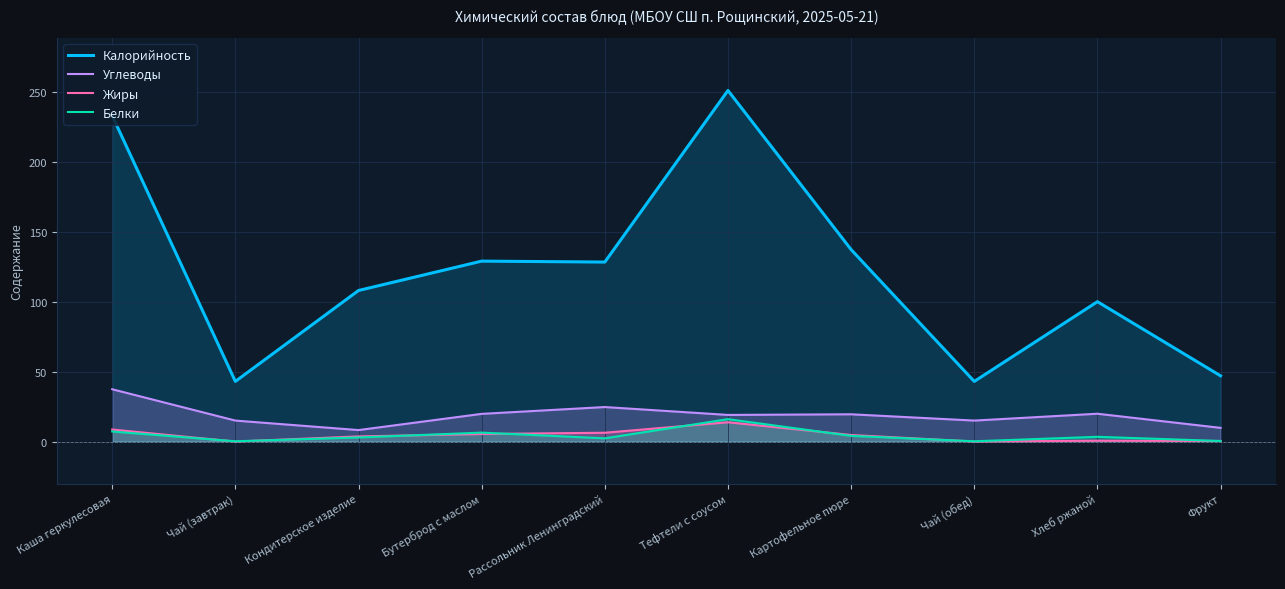

How many series are shown in this chart?

4